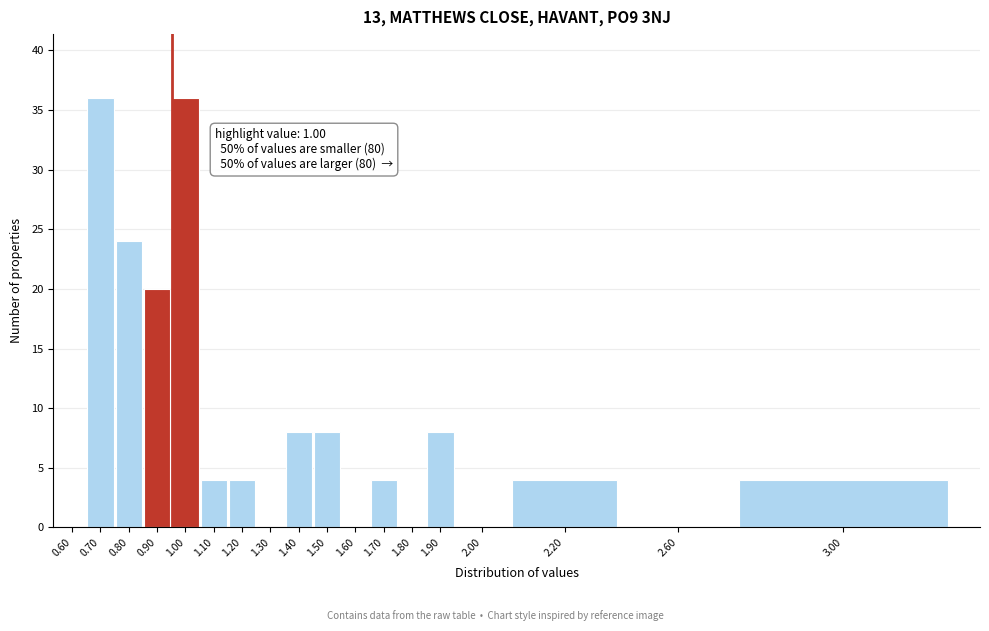

Reading left to right, extract all data points from this chart.

0.60=0	0.70=36	0.80=24	0.90=20	1.00=36	1.10=4	1.20=4	1.30=0	1.40=8	1.50=8	1.60=0	1.70=4	1.80=0	1.90=8	2.00=0	2.20=4	2.60=0	3.00=4